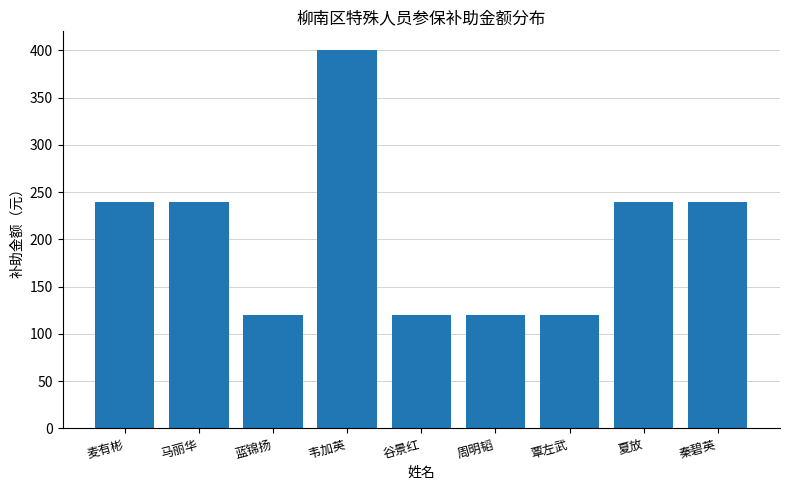

What position from the right is 麦有彬?

9